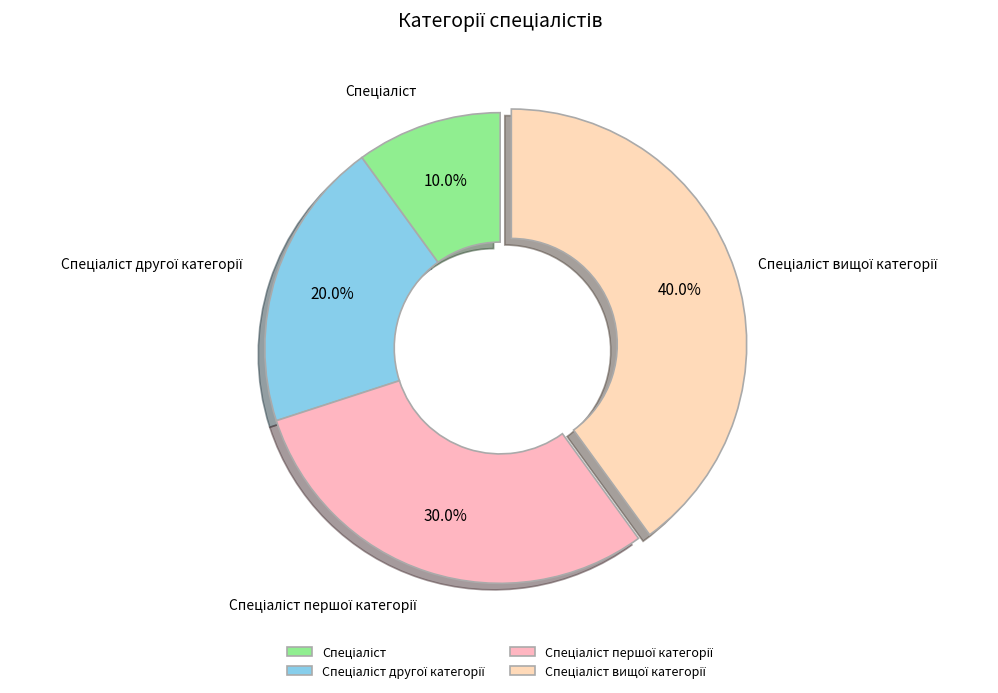

Is there a majority slice in this chart?

No